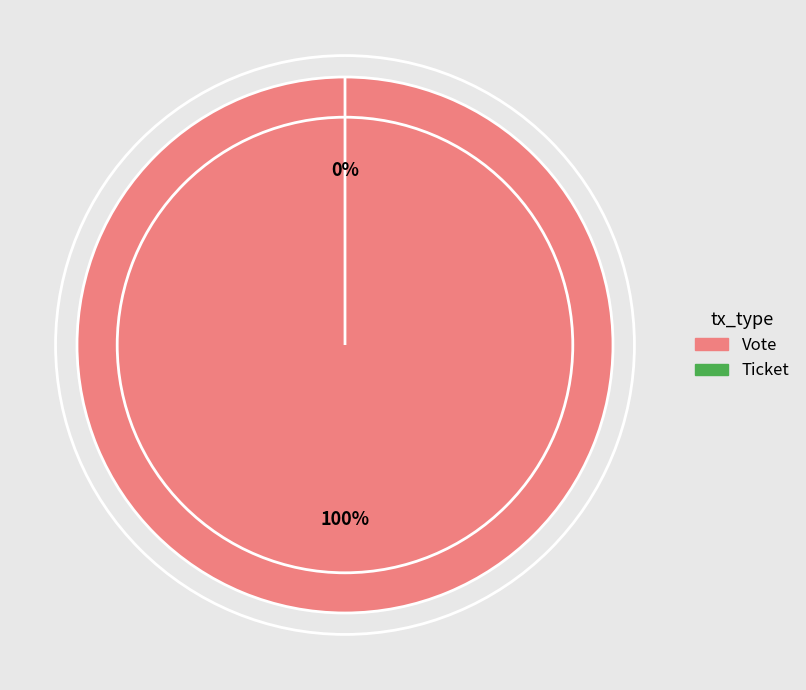

To the nearest percent, what is the combined percentage of Vote and Ticket?

100%